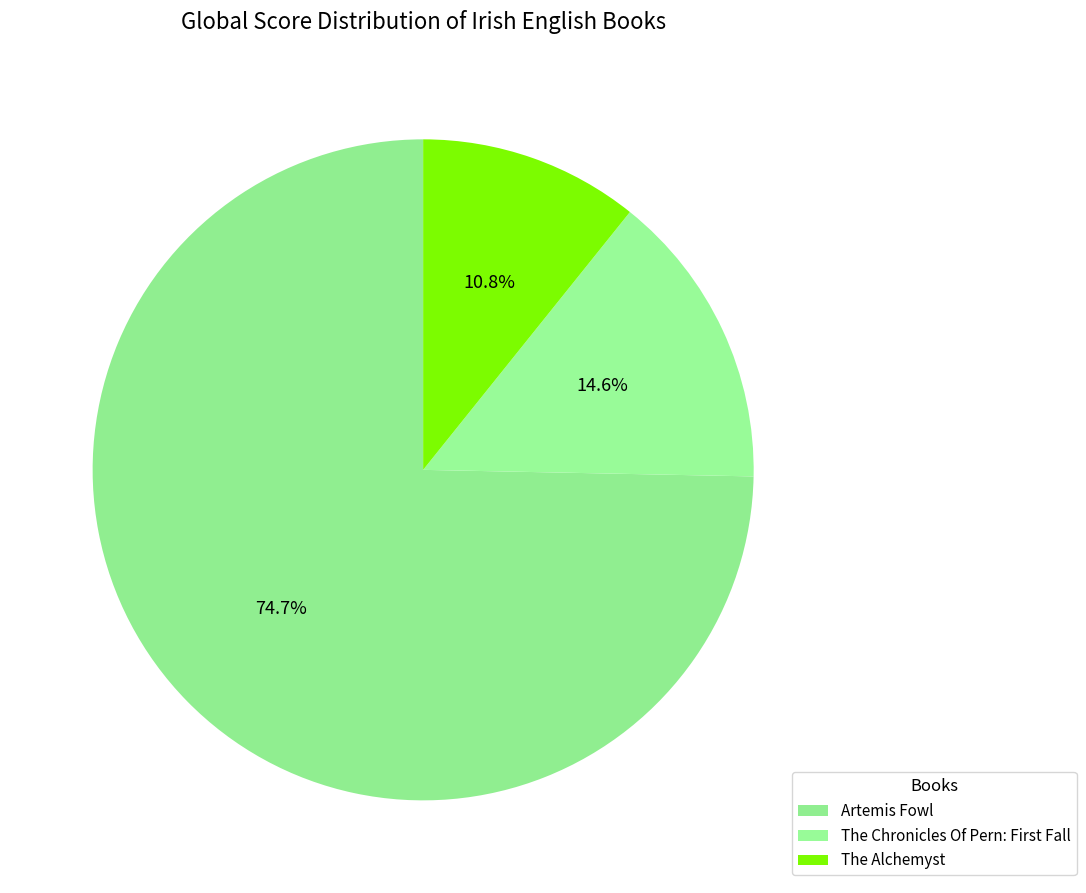

Which slice represents more than half of the pie?

Artemis Fowl